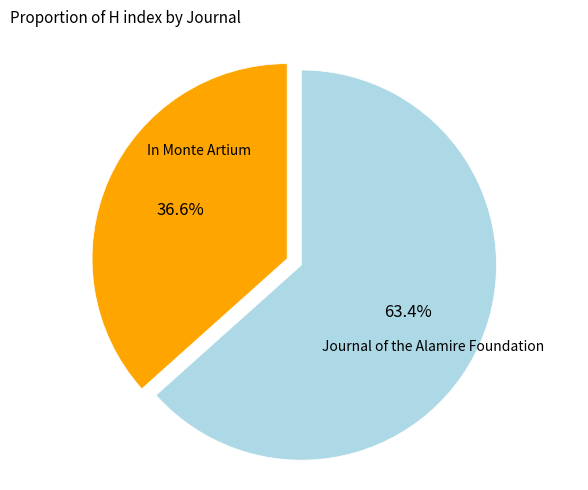

Is there a majority slice in this chart?

Yes